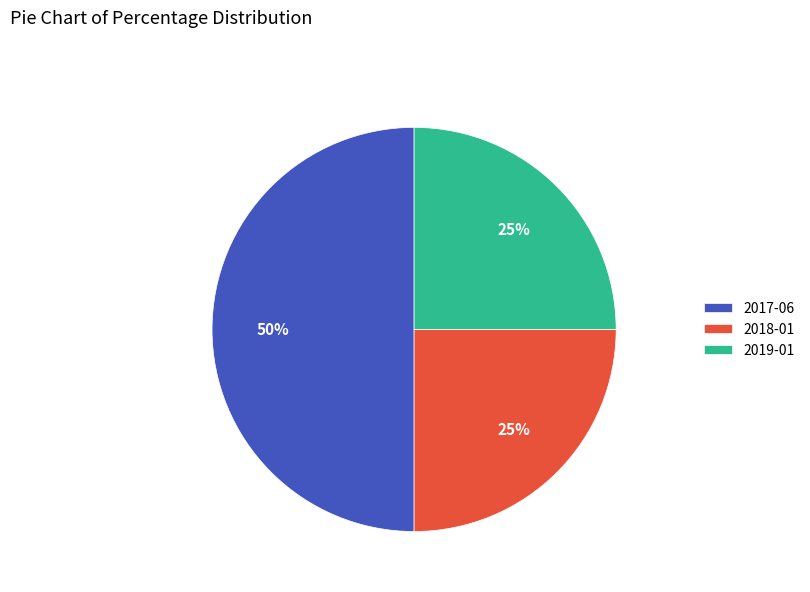

To the nearest percent, what is the average slice percentage?

33%